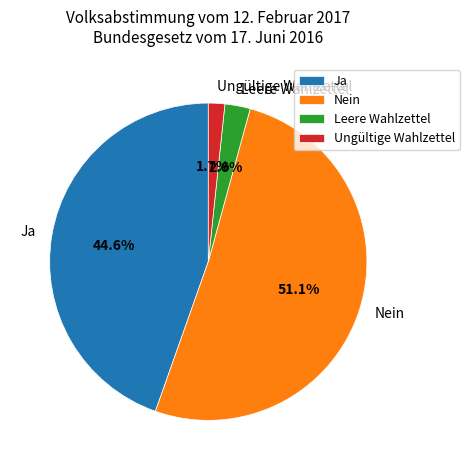

Rank the categories by value from lowest to highest.

Ungültige Wahlzettel, Leere Wahlzettel, Ja, Nein